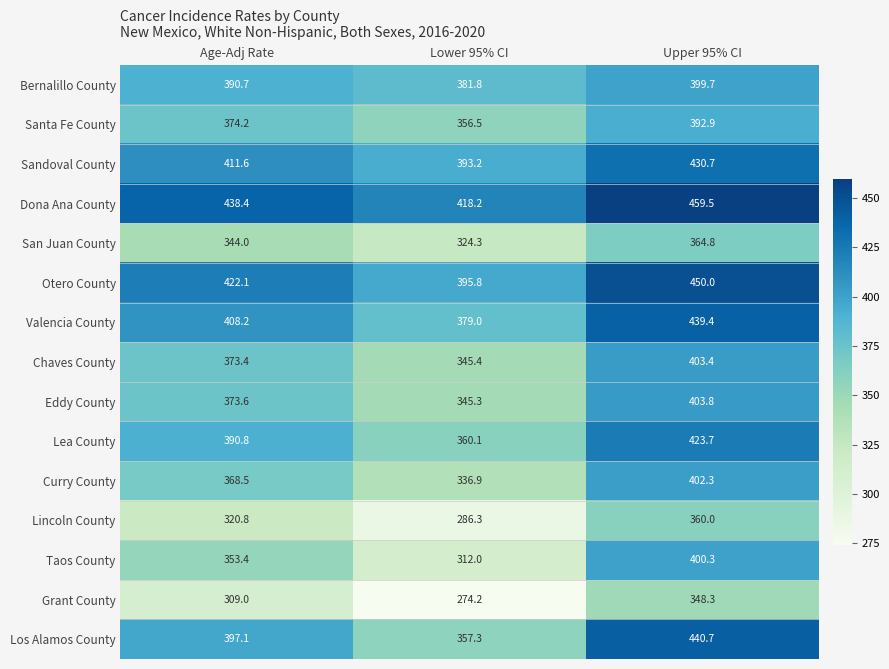

List the labels in order of Chaves County value, largest first.

Upper 95% CI, Age-Adj Rate, Lower 95% CI